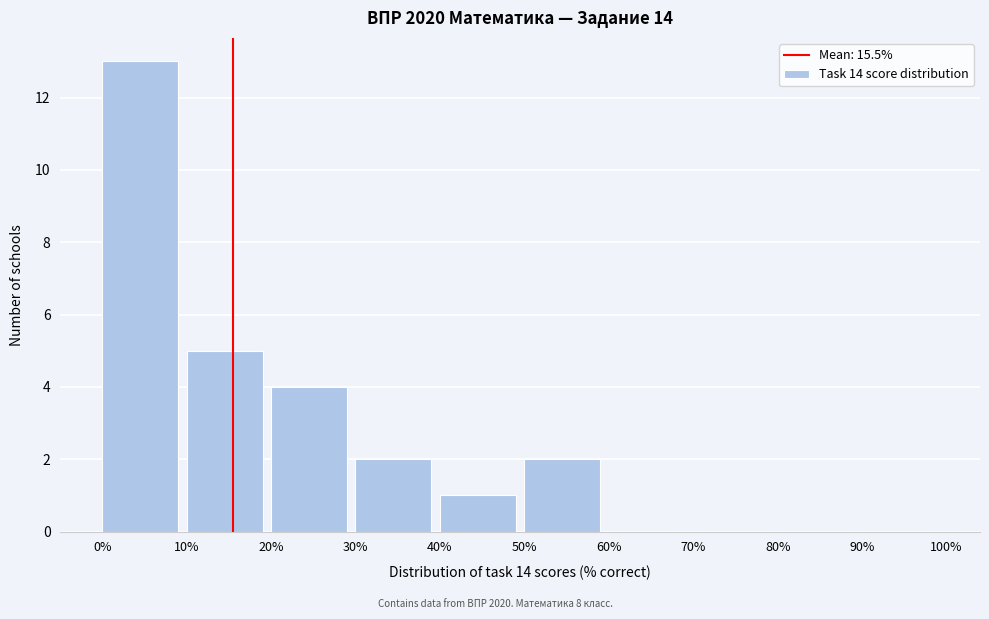

Reading left to right, transcribe this chart: for each bar, give the range it covers on the x-axis and its height. The values are not printed on the chart, so give them approximately, as read against the axis.

0% to 10%: 13
10% to 20%: 5
20% to 30%: 4
30% to 40%: 2
40% to 50%: 1
50% to 60%: 2
60% to 70%: 0
70% to 80%: 0
80% to 90%: 0
90% to 100%: 0